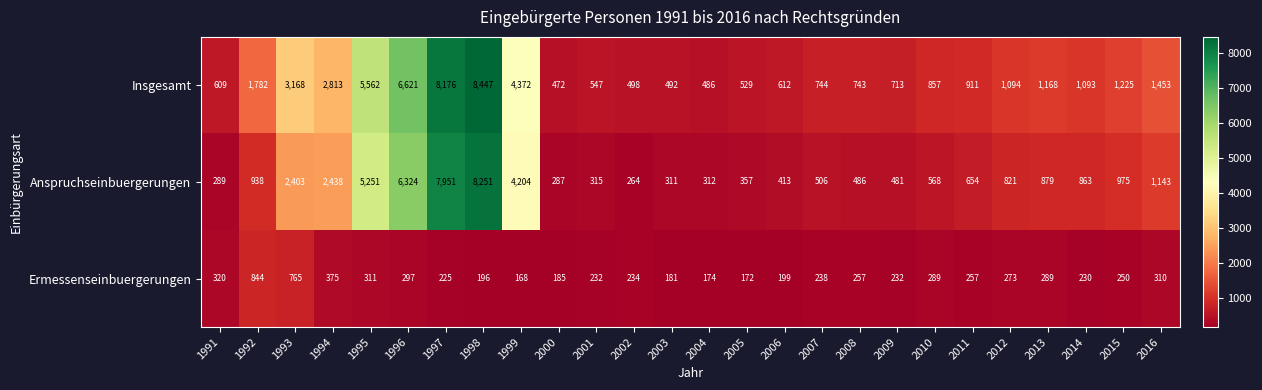

What is the total value across all series at 1993?

6336